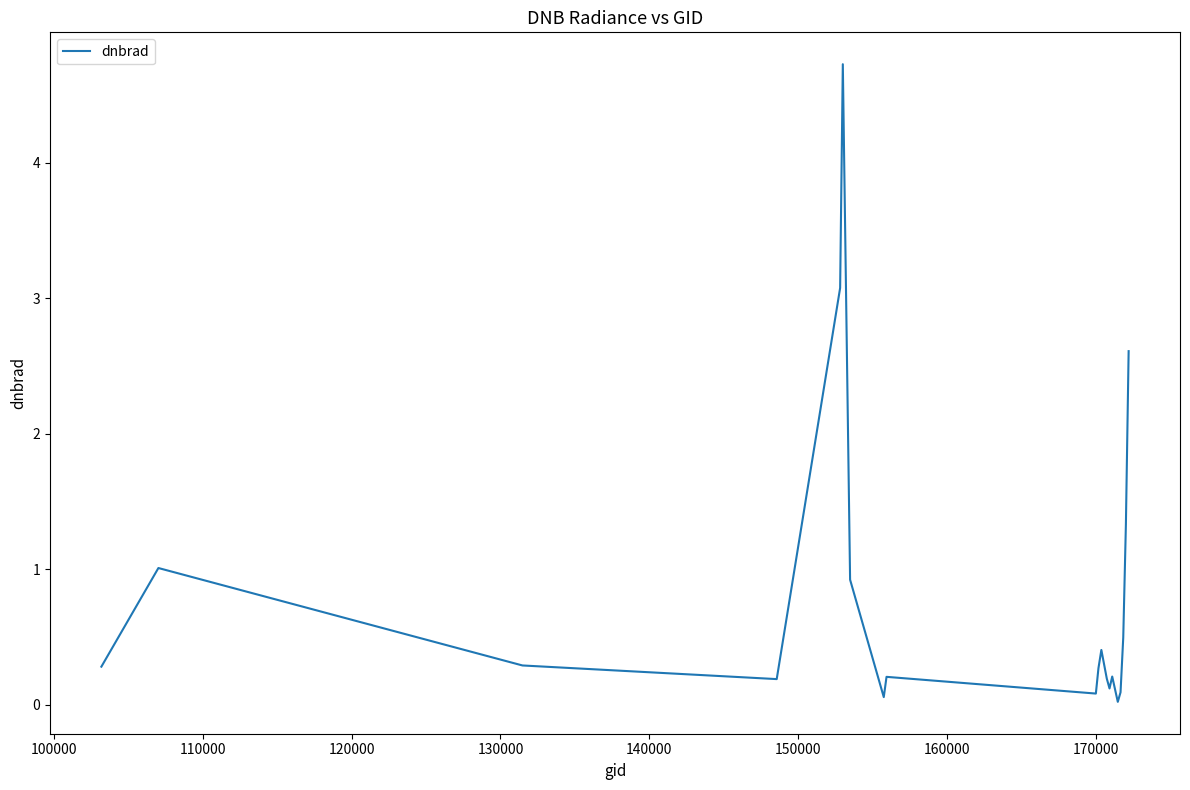

What is the difference between the maximum and minimum values?

4.7